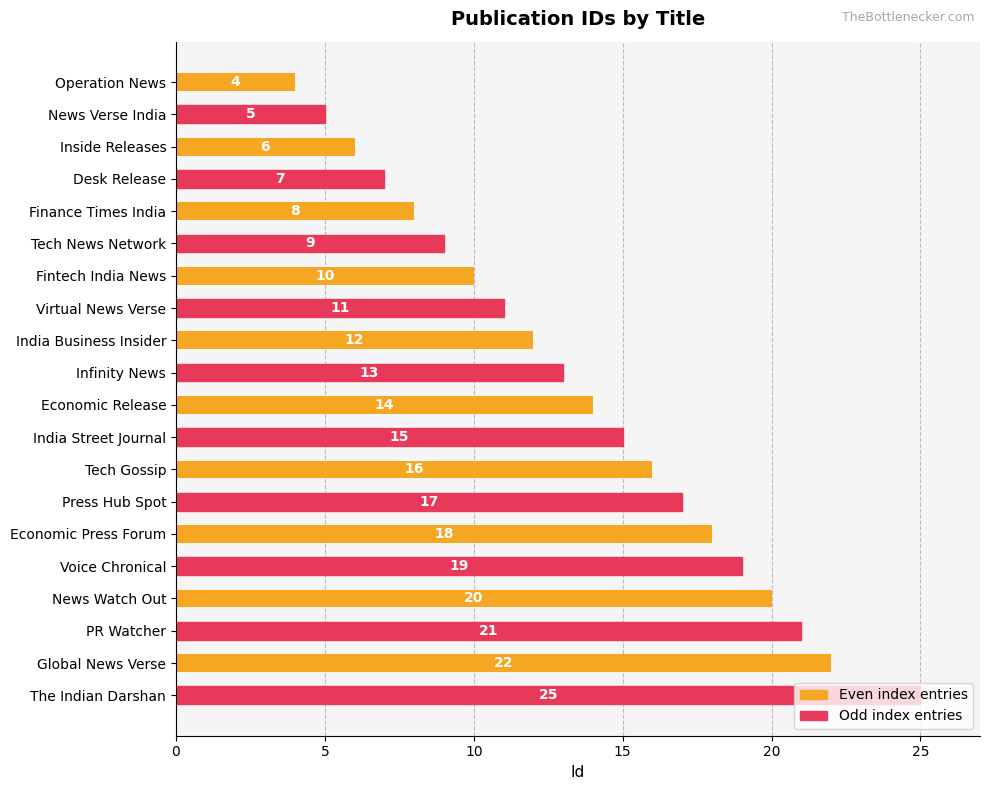

List the labels in order of value, smallest first.

Operation News, News Verse India, Inside Releases, Desk Release, Finance Times India, Tech News Network, Fintech India News, Virtual News Verse, India Business Insider, Infinity News, Economic Release, India Street Journal, Tech Gossip, Press Hub Spot, Economic Press Forum, Voice Chronical, News Watch Out, PR Watcher, Global News Verse, The Indian Darshan